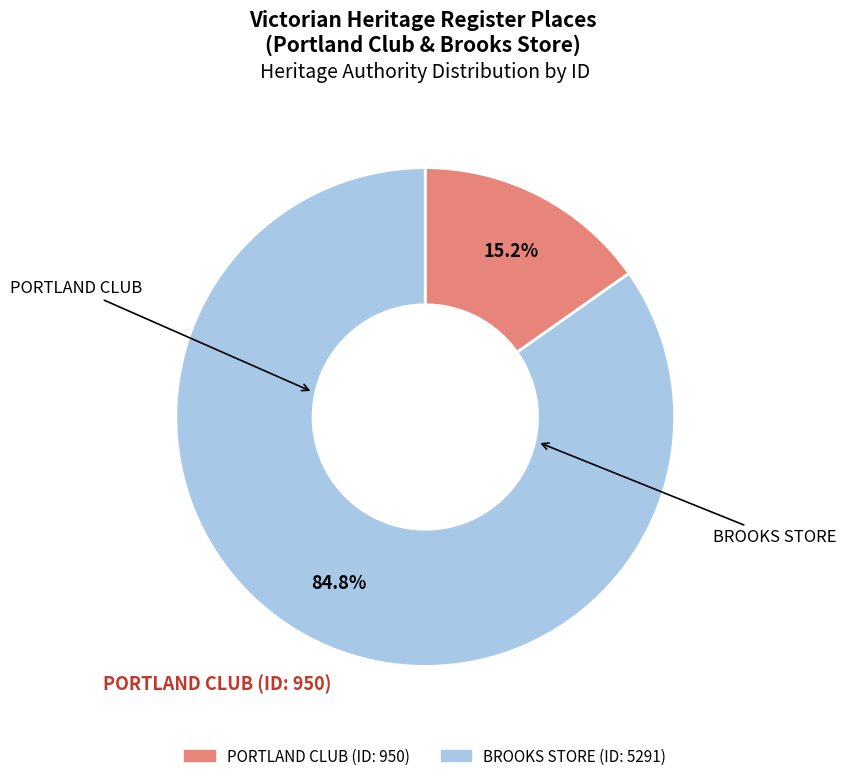

Is there any slice that represents more than half of the pie?

Yes